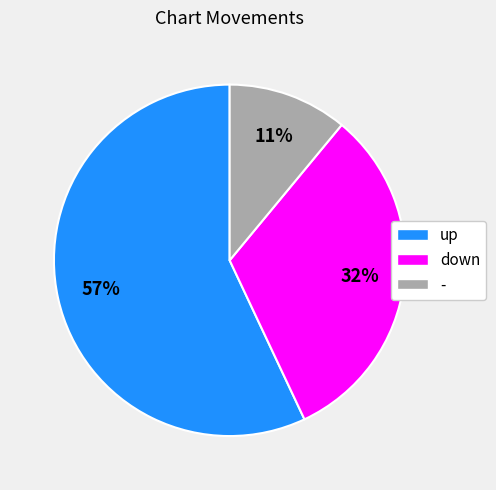

Which category has the biggest portion of the pie?

up